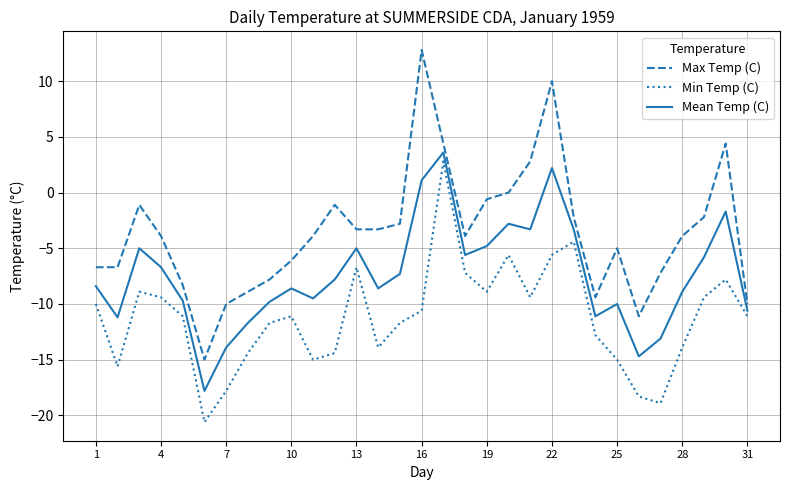

Rank the series by their average value, from lowest to highest.

Min Temp (C), Mean Temp (C), Max Temp (C)